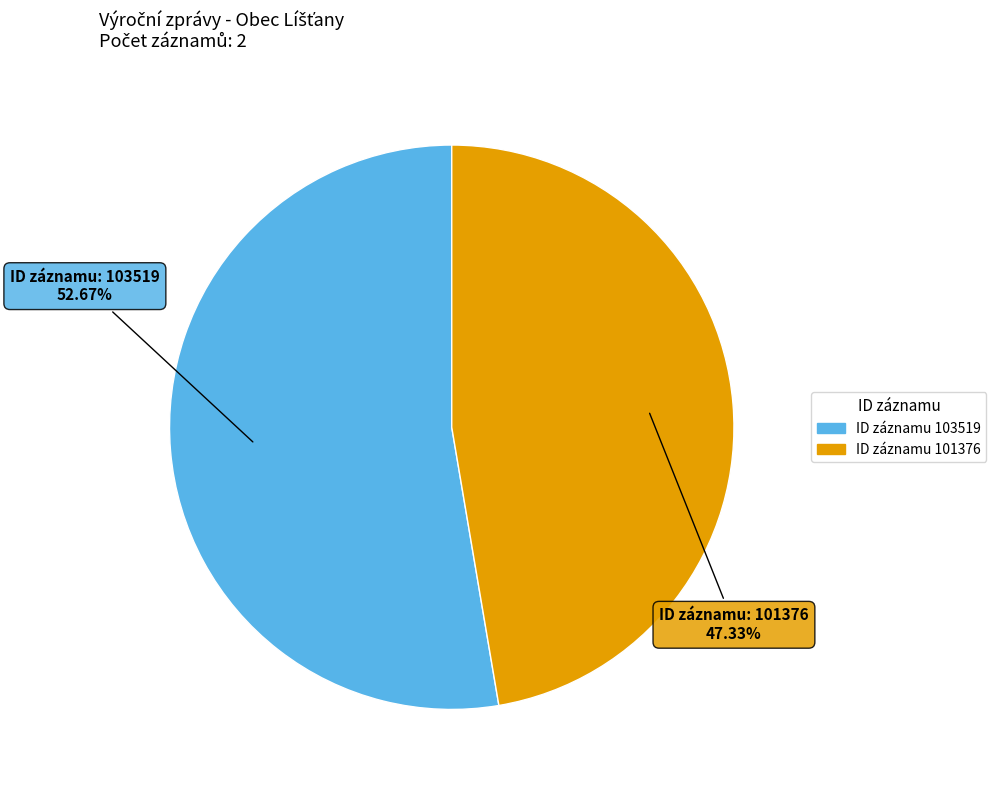

Is ID záznamu 103519 the majority of the pie?

Yes